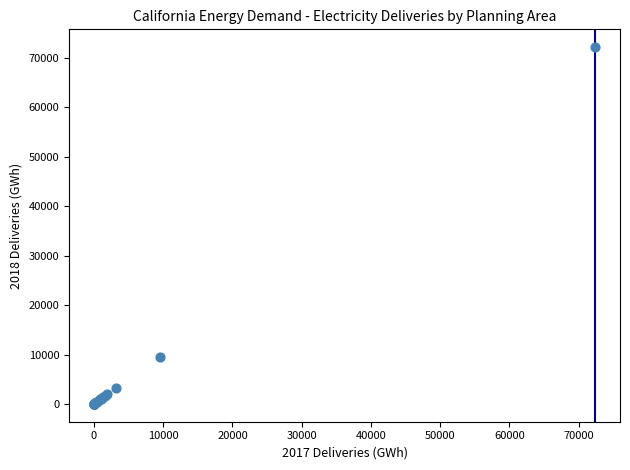

What Y value in the scatter plot is closest to 36104?

9520